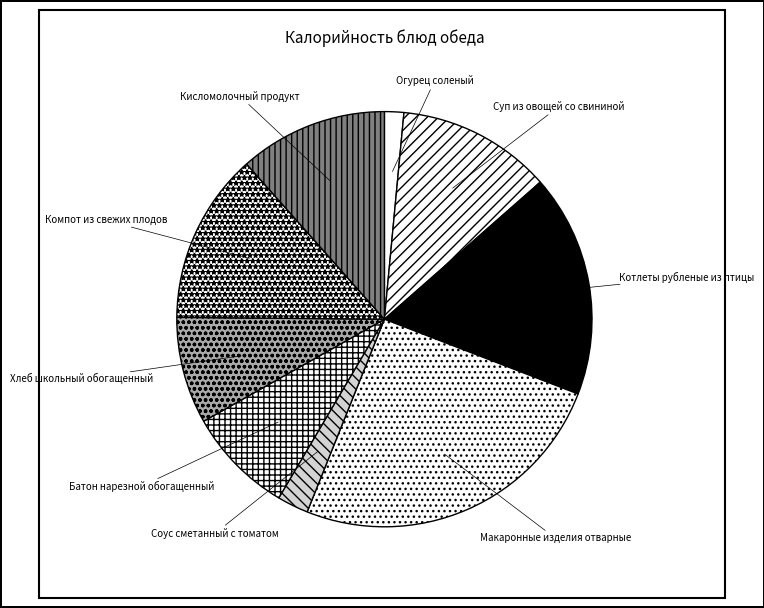

The Макаронные изделия отварные slice represents 25% of the pie. True or false?

True